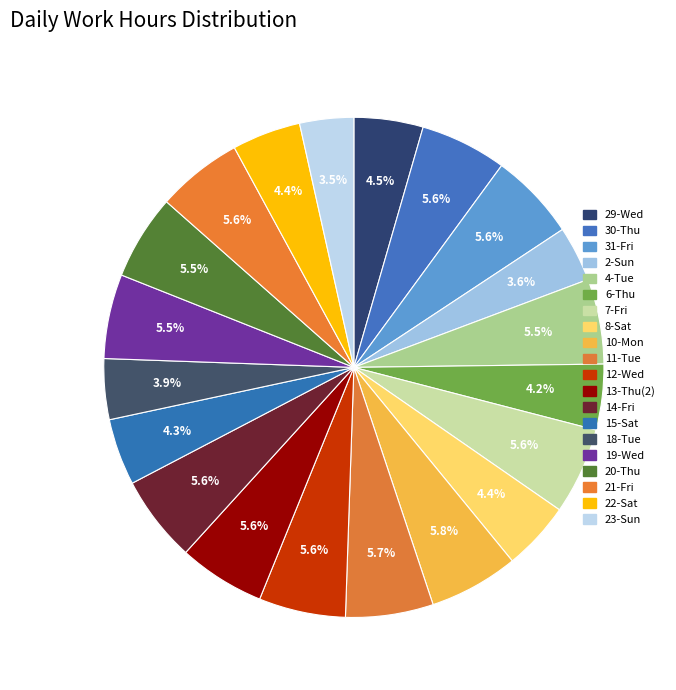

Is it true that 23-Sun is 1% of the pie?

False